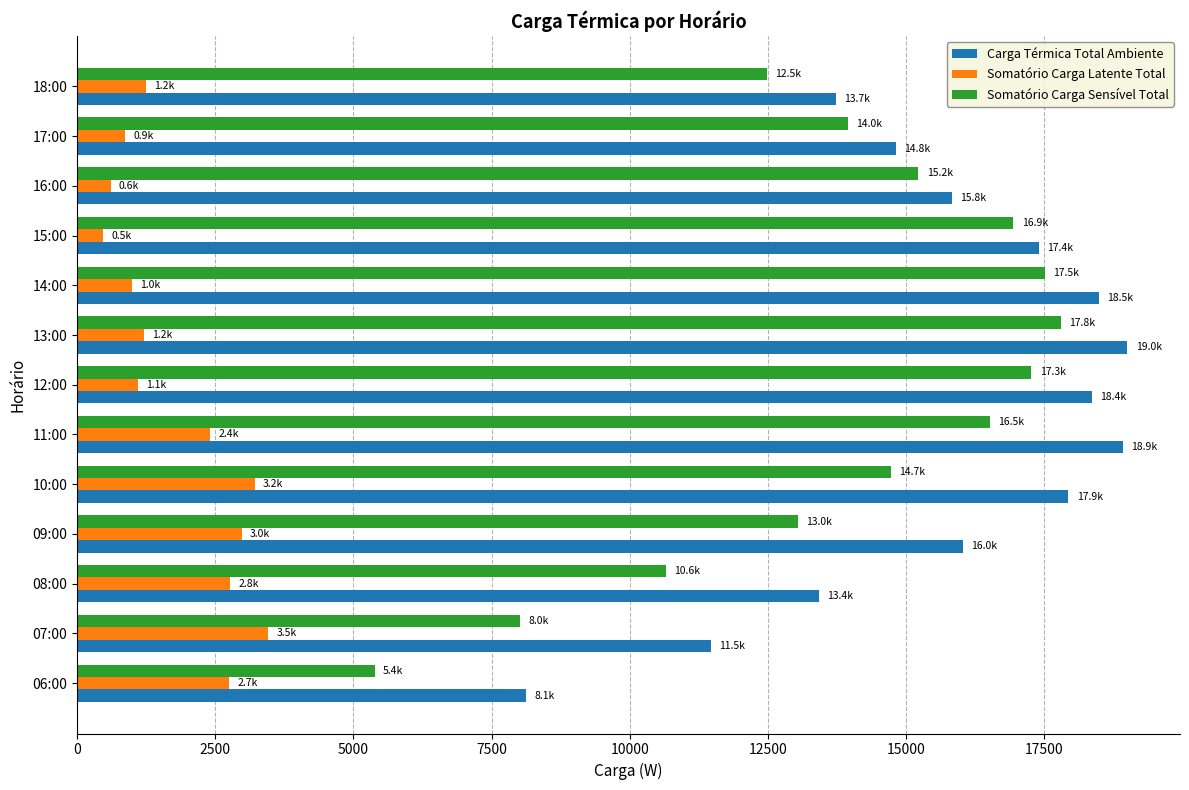

Rank the categories by Somatório Carga Sensível Total value from highest to lowest.

13:00, 14:00, 12:00, 15:00, 11:00, 16:00, 10:00, 17:00, 09:00, 18:00, 08:00, 07:00, 06:00